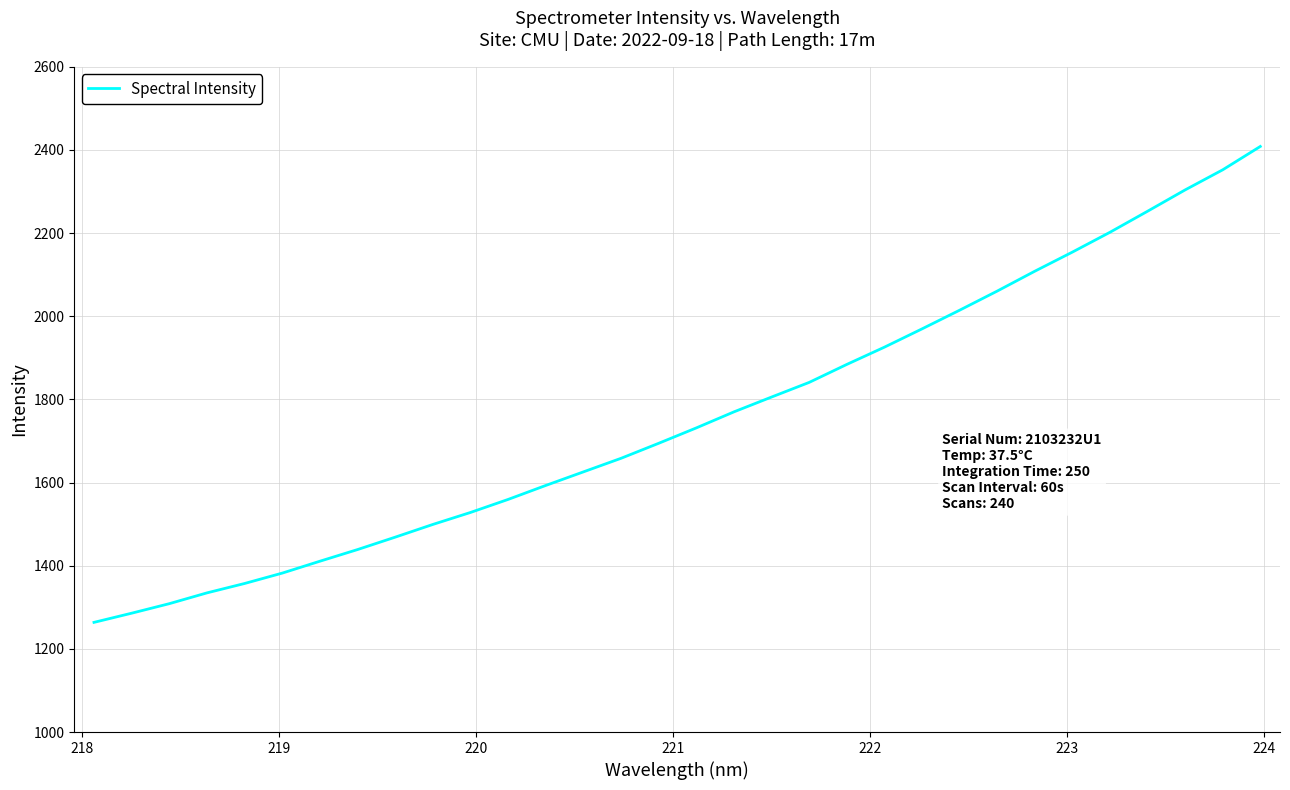

How many lines are shown in the chart?

1